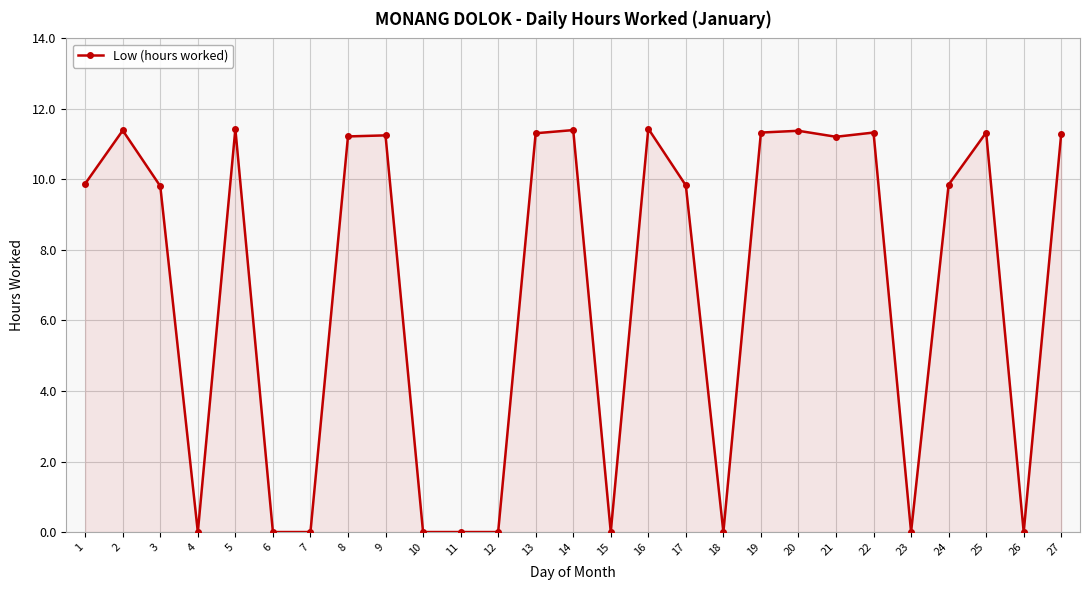

What is the maximum value shown in the chart?

11.4